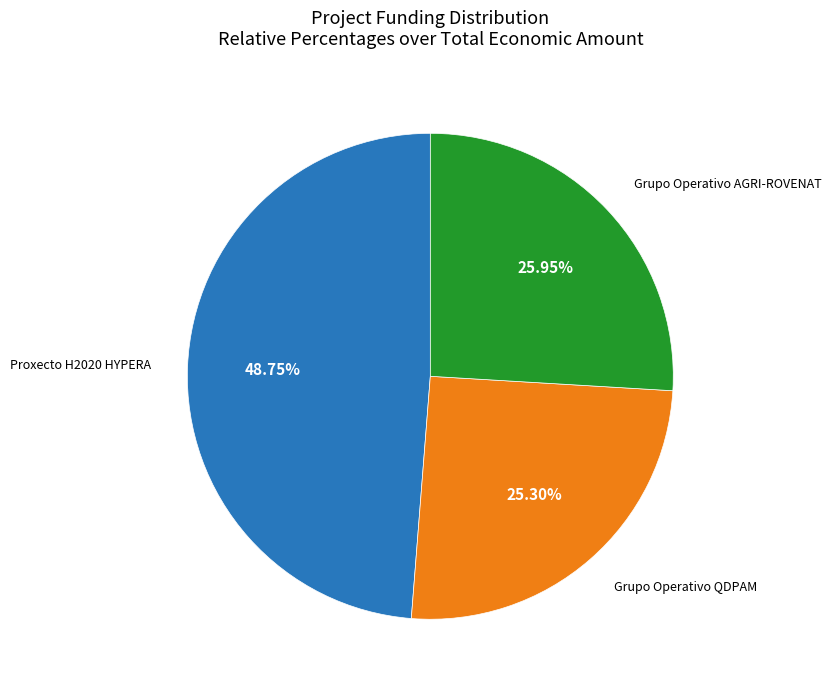

Does any single category account for the majority?

No